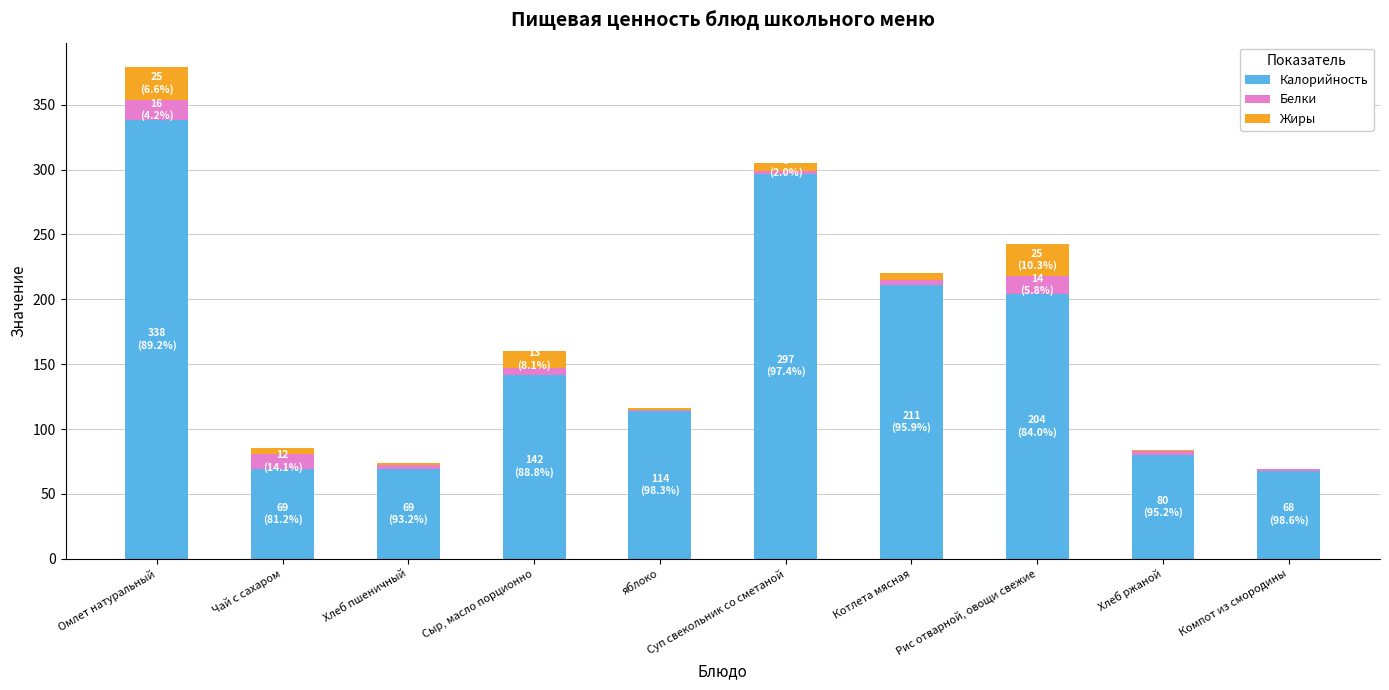

Which category has the highest value in the Калорийность series?

Омлет натуральный